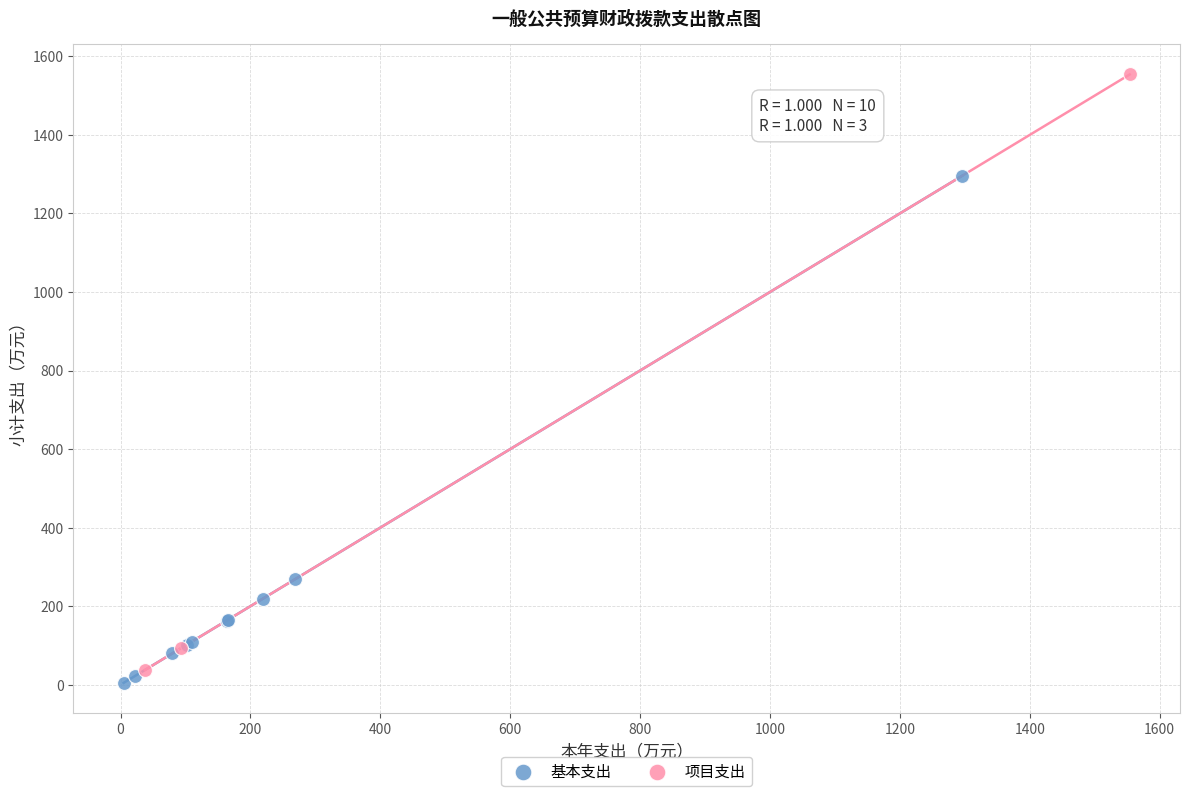

Which series has the widest spread of Y values?

项目支出